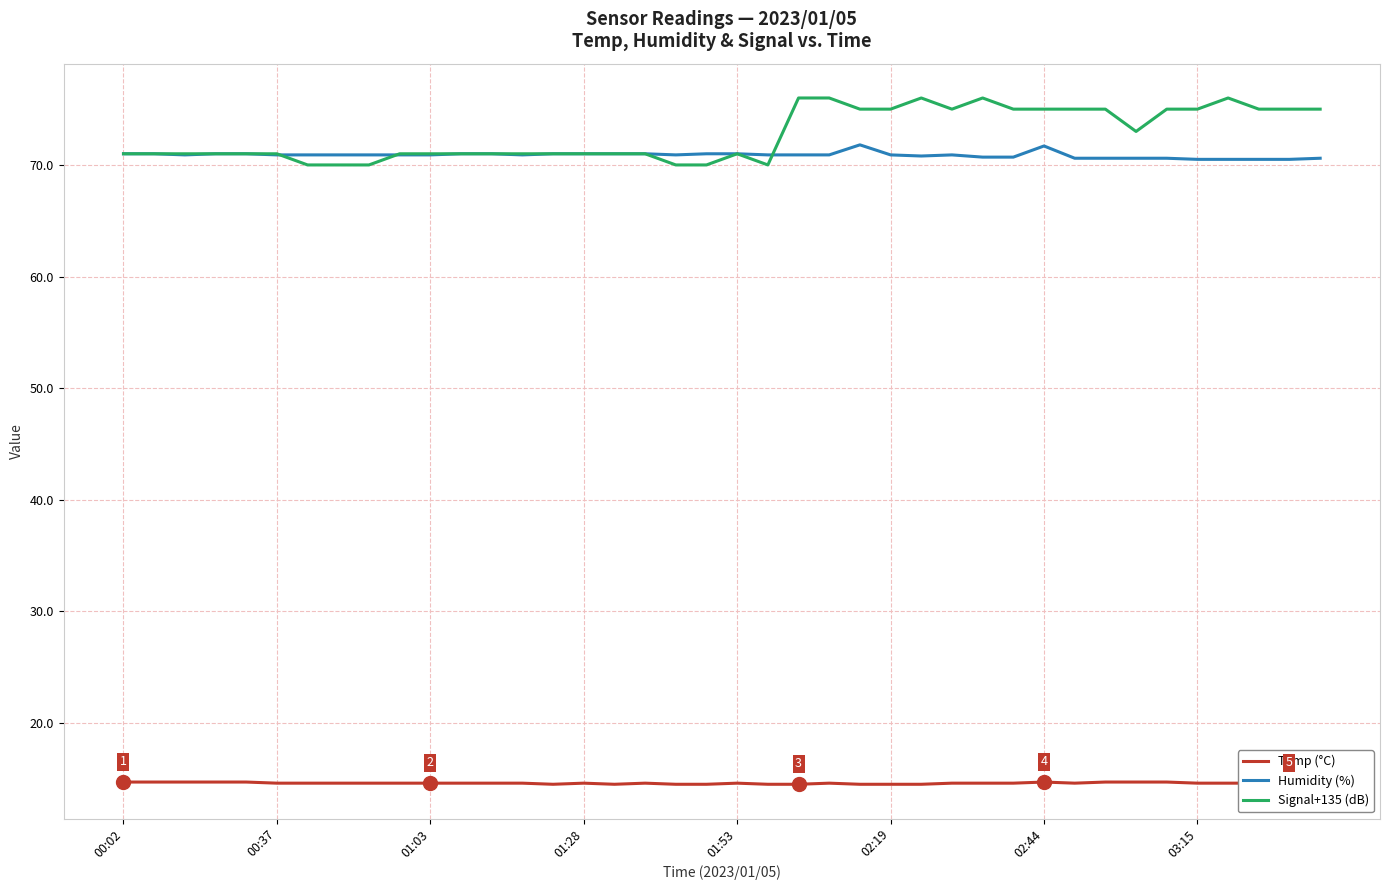

What is the average value of the Temp (°C) series?

14.6